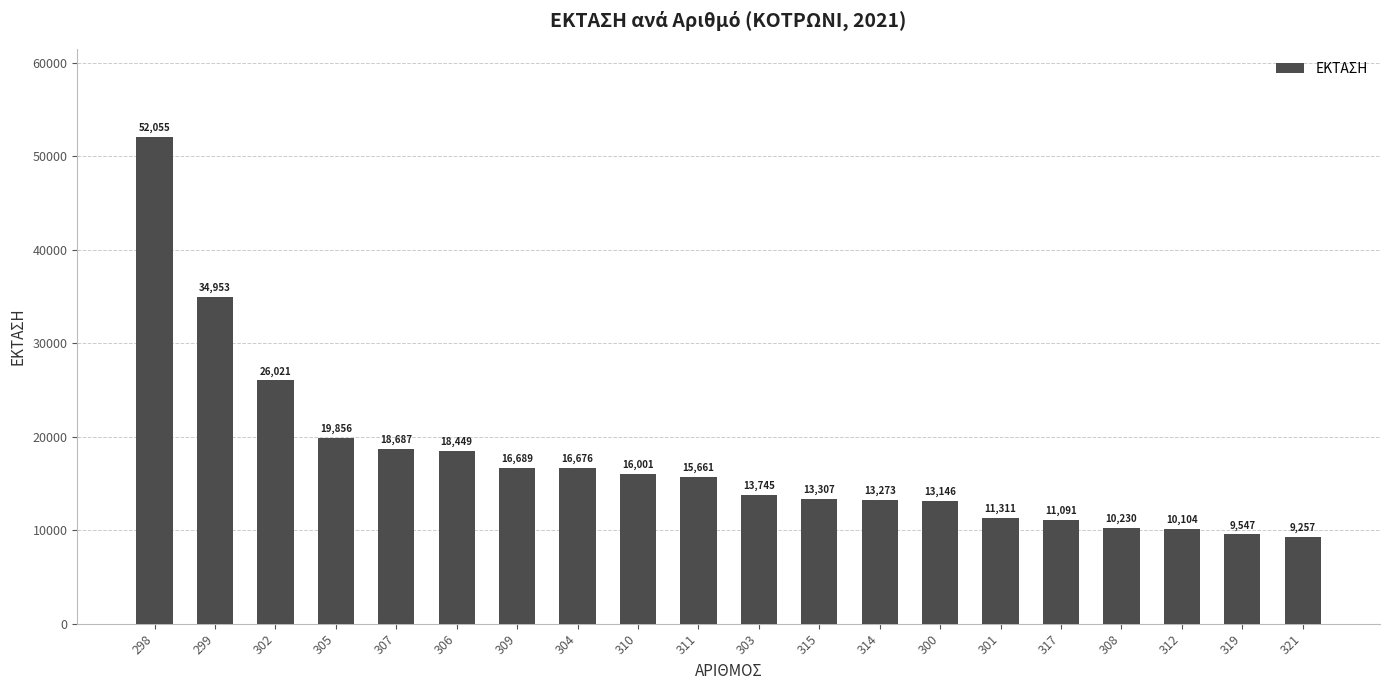

What is the label of the 11th bar from the right?

311